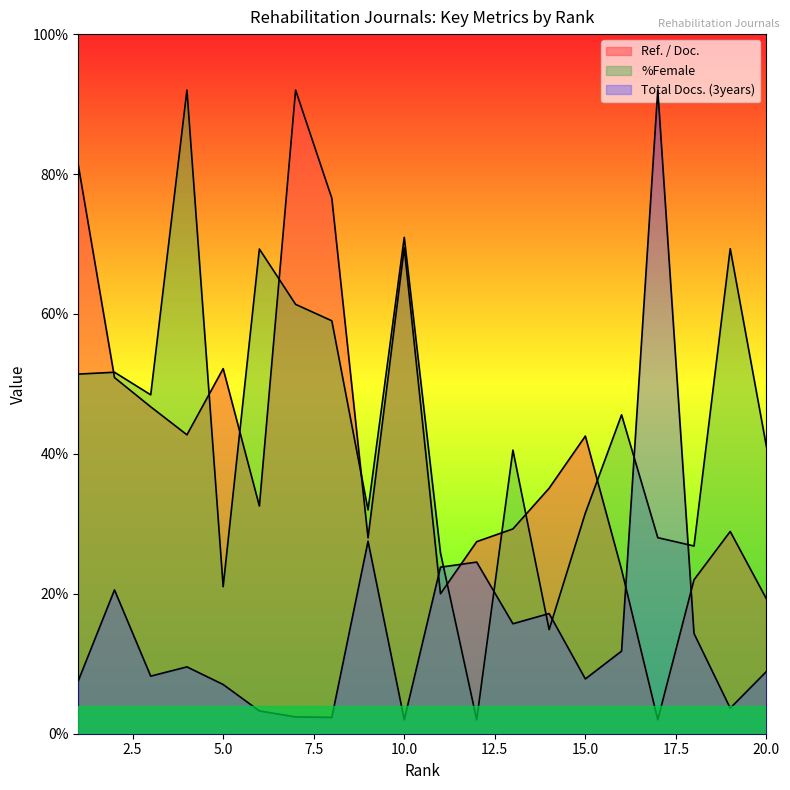

In Ref. / Doc., how many points are higher than both neighbors (excluding endpoints)?

5